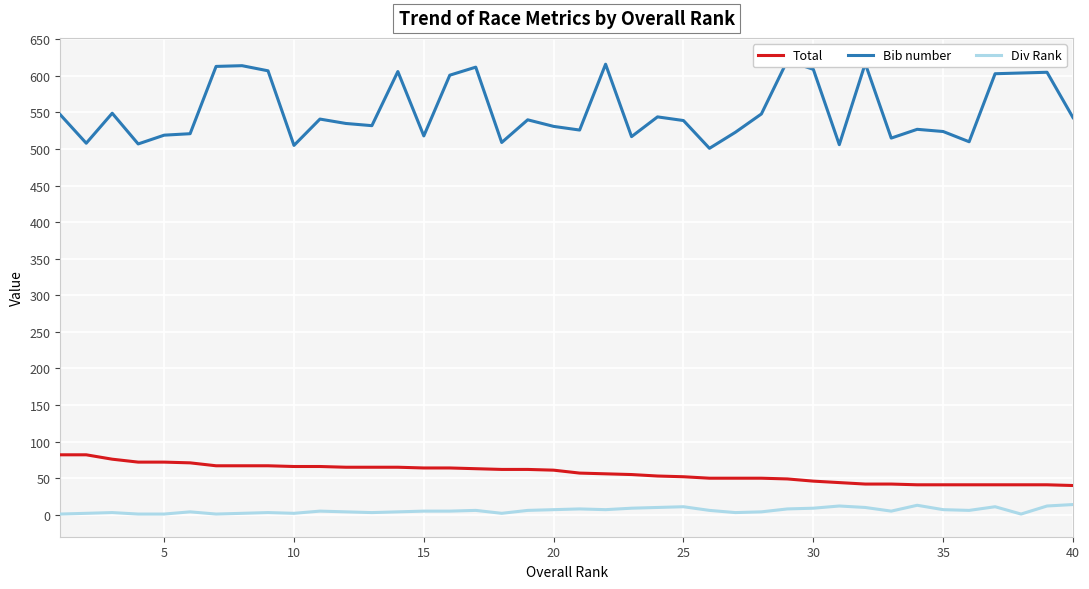

What is the maximum value for Div Rank?

14